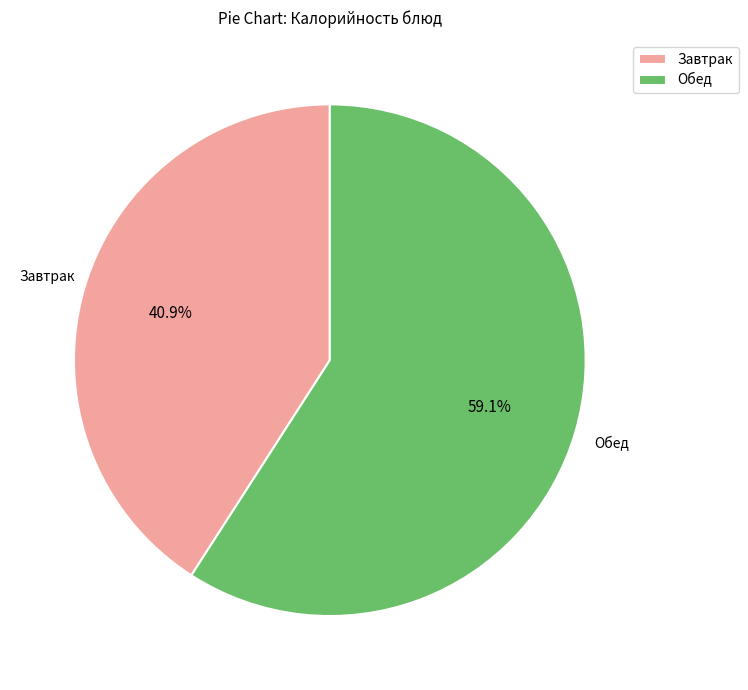

What is the smallest slice in the pie chart?

Завтрак